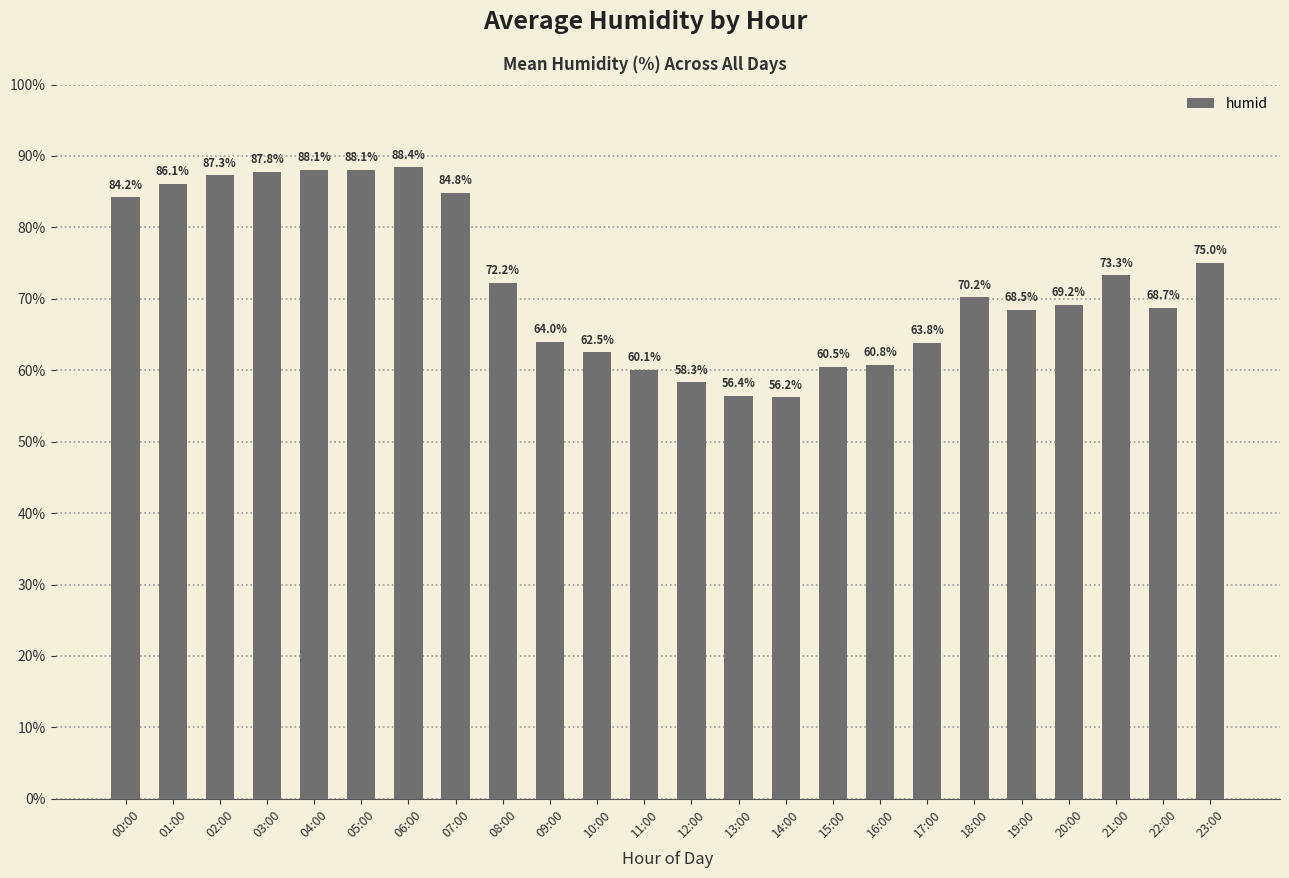

Is it true that the value at 05:00 is 118.1?

False